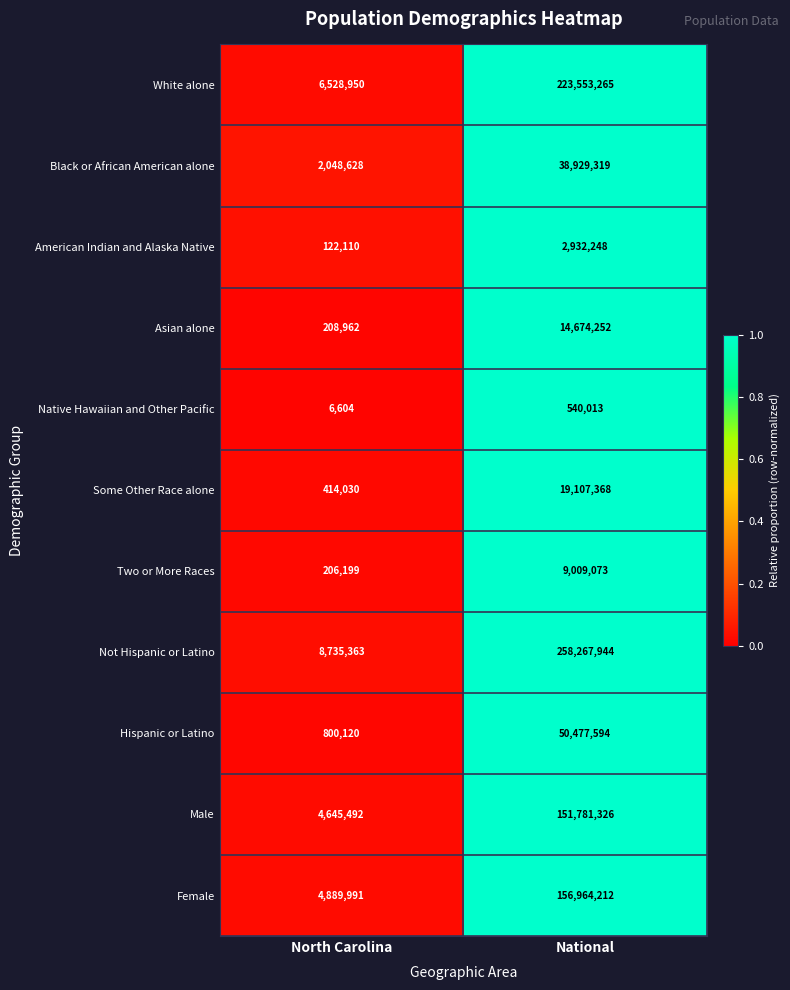

The value of Two or More Races at North Carolina is 115275. True or false?

False